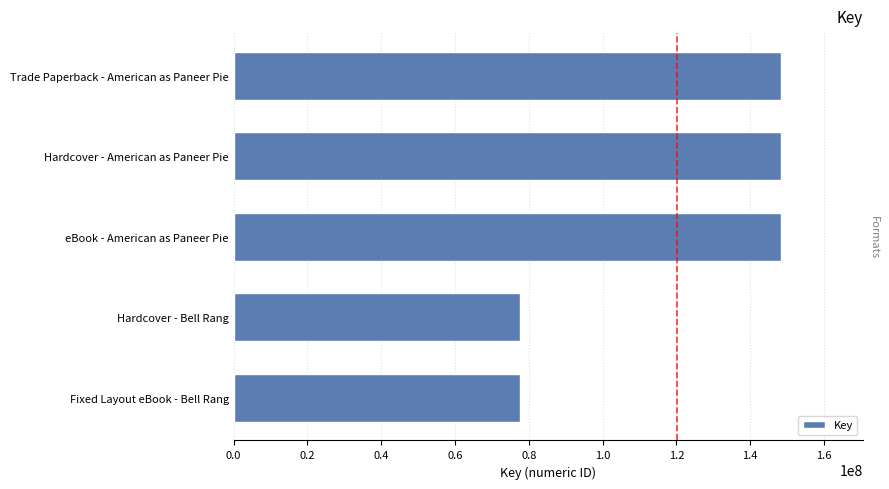

How many data points are less than 148308781?

2